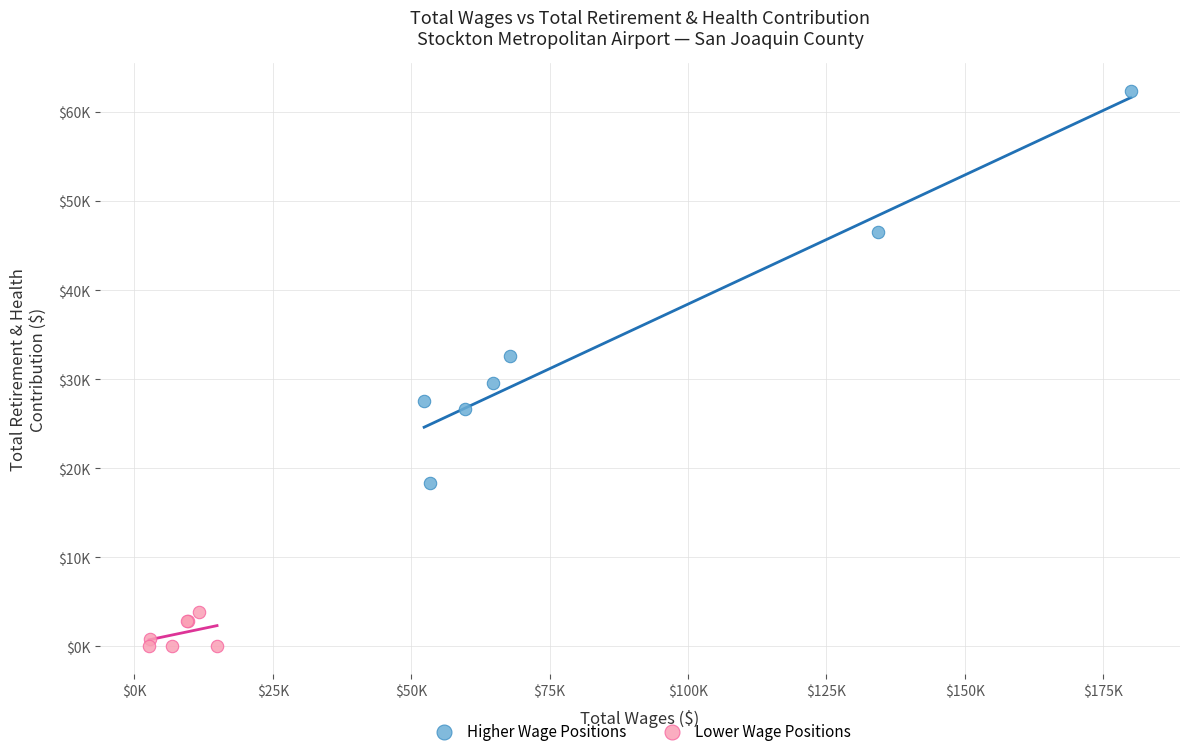

Which series reaches the maximum Y coordinate?

Higher Wage Positions